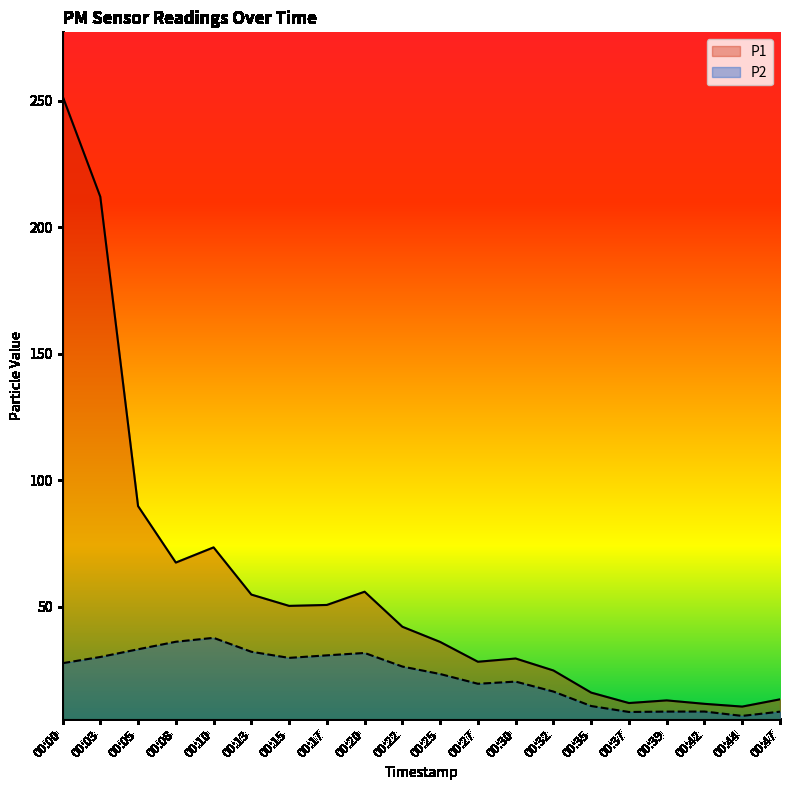

Is the value of P1 at 00:44 greater than the value of P2 at 00:22?

No